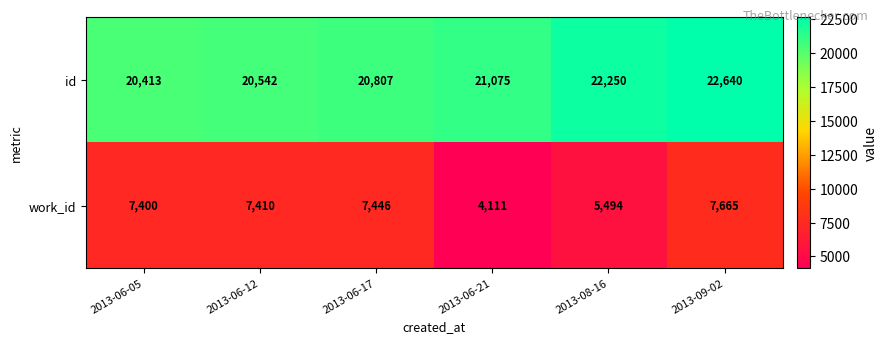

What is the sum of the id values at 2013-09-02 and 2013-06-05?

43053